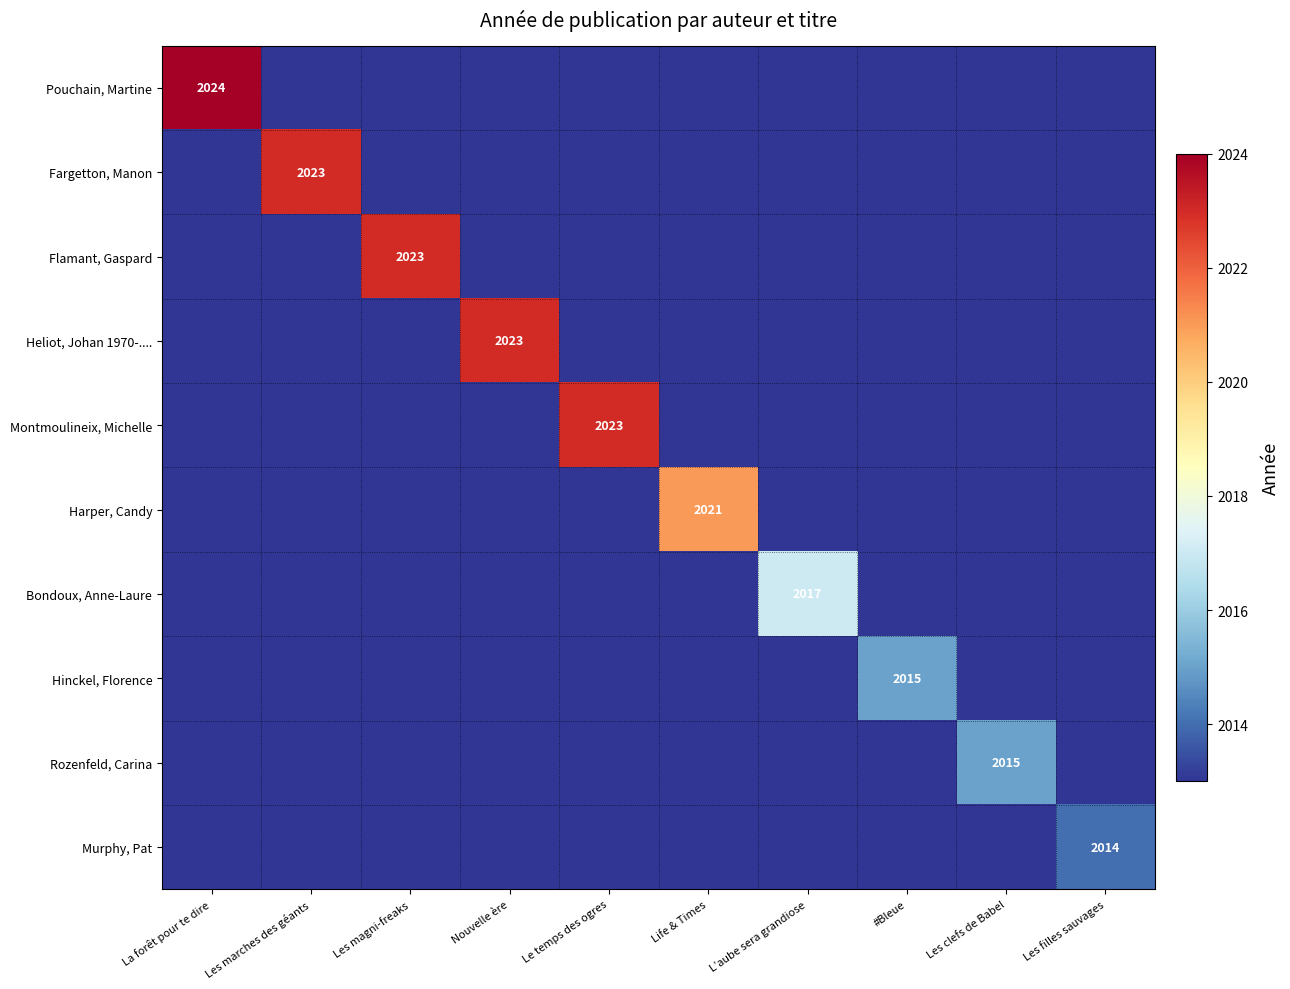

Read the Flamant, Gaspard value at La forêt pour te dire.

2013